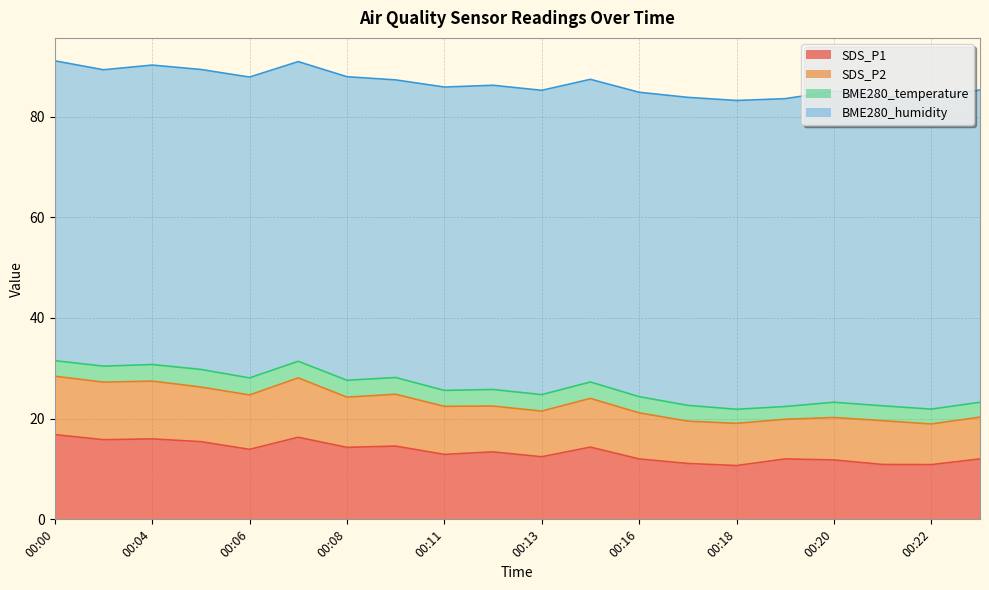

True or false: SDS_P2 and SDS_P1 intersect in this chart.

False